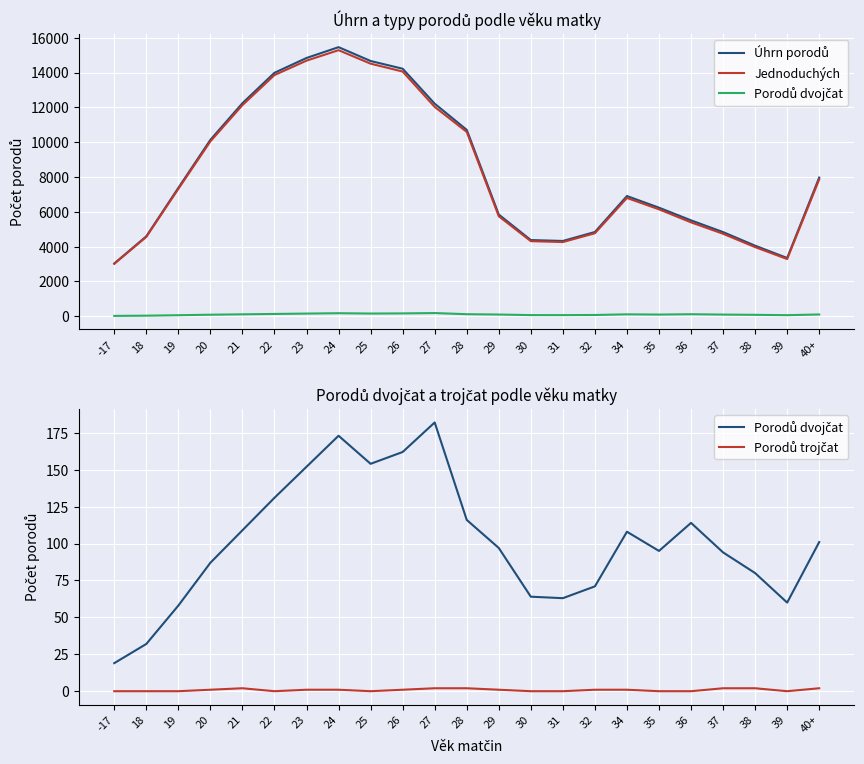

The Jednoduchých series shows 5393 at 36. True or false?

True